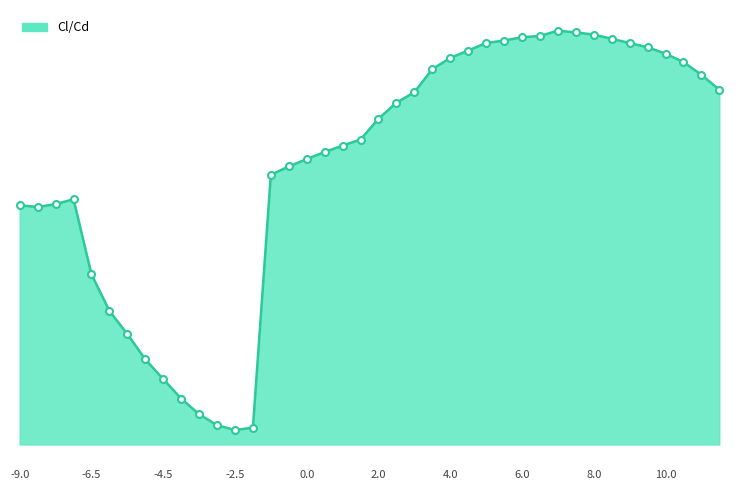

Between -6.0 and -6.5, which is larger?

-6.5